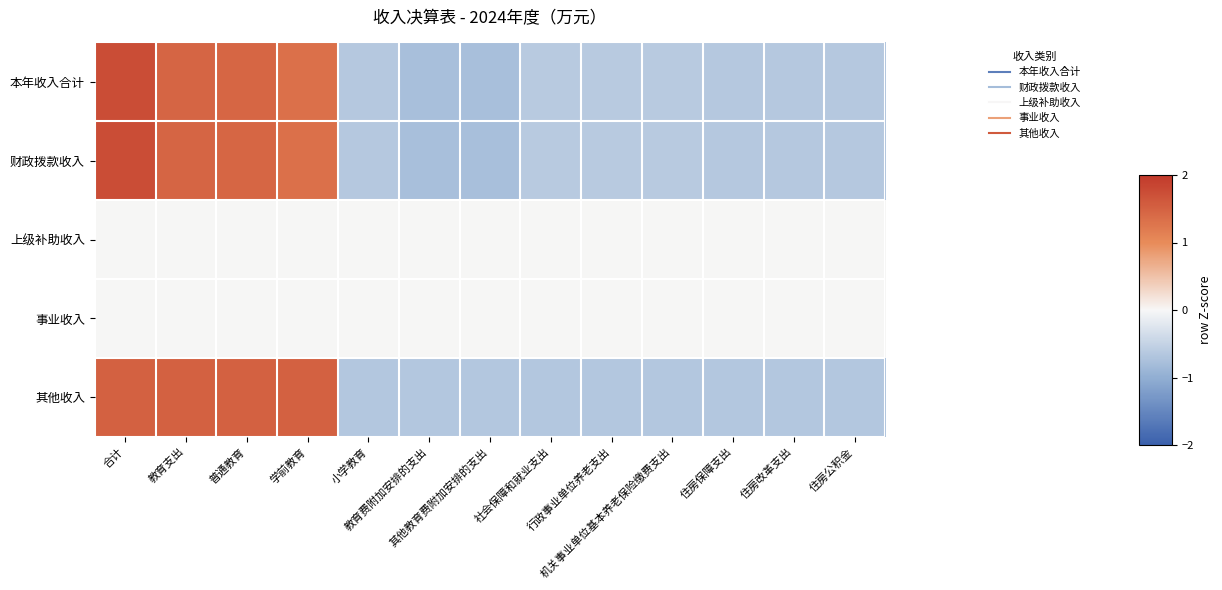

Reading left to right, what are all the values shown in this chart?

本年收入合计: 合计=1.7	教育支出=1.5	普通教育=1.5	学前教育=1.3	小学教育=-0.6	教育费附加安排的支出=-0.8	其他教育费附加安排的支出=-0.8	社会保障和就业支出=-0.6	行政事业单位养老支出=-0.6	机关事业单位基本养老保险缴费支出=-0.6	住房保障支出=-0.6	住房改革支出=-0.6	住房公积金=-0.6
财政拨款收入: 合计=1.7	教育支出=1.5	普通教育=1.5	学前教育=1.3	小学教育=-0.6	教育费附加安排的支出=-0.8	其他教育费附加安排的支出=-0.8	社会保障和就业支出=-0.6	行政事业单位养老支出=-0.6	机关事业单位基本养老保险缴费支出=-0.6	住房保障支出=-0.6	住房改革支出=-0.6	住房公积金=-0.6
上级补助收入: 合计=0.0	教育支出=0.0	普通教育=0.0	学前教育=0.0	小学教育=0.0	教育费附加安排的支出=0.0	其他教育费附加安排的支出=0.0	社会保障和就业支出=0.0	行政事业单位养老支出=0.0	机关事业单位基本养老保险缴费支出=0.0	住房保障支出=0.0	住房改革支出=0.0	住房公积金=0.0
事业收入: 合计=0.0	教育支出=0.0	普通教育=0.0	学前教育=0.0	小学教育=0.0	教育费附加安排的支出=0.0	其他教育费附加安排的支出=0.0	社会保障和就业支出=0.0	行政事业单位养老支出=0.0	机关事业单位基本养老保险缴费支出=0.0	住房保障支出=0.0	住房改革支出=0.0	住房公积金=0.0
其他收入: 合计=1.5	教育支出=1.5	普通教育=1.5	学前教育=1.5	小学教育=-0.7	教育费附加安排的支出=-0.7	其他教育费附加安排的支出=-0.7	社会保障和就业支出=-0.7	行政事业单位养老支出=-0.7	机关事业单位基本养老保险缴费支出=-0.7	住房保障支出=-0.7	住房改革支出=-0.7	住房公积金=-0.7